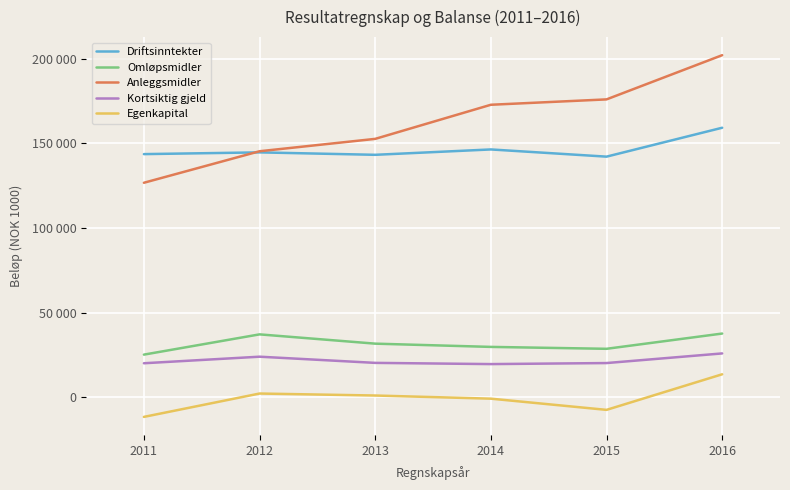

Is it true that Omløpsmidler equals 25120 at 2011?

True